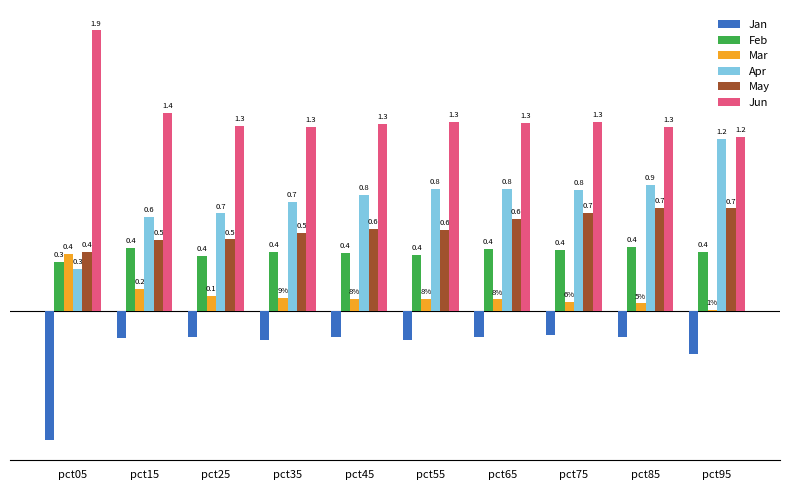

Which label corresponds to the smallest value in the chart?

pct05